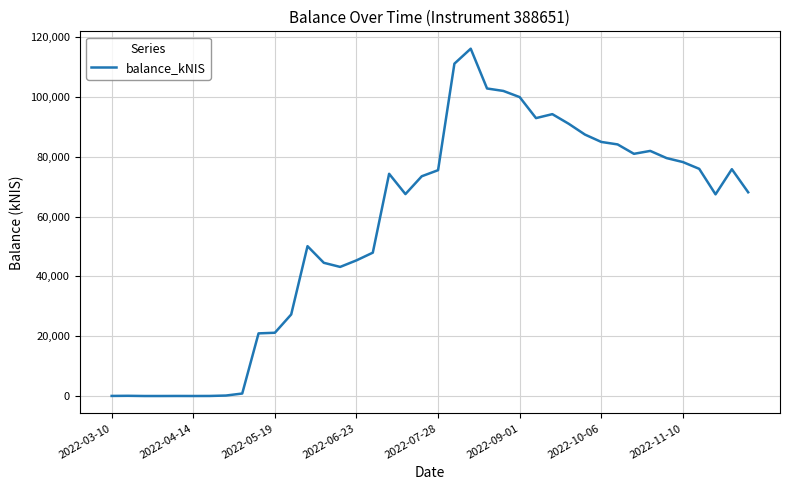

What is the difference between the maximum and minimum values?

116162.8